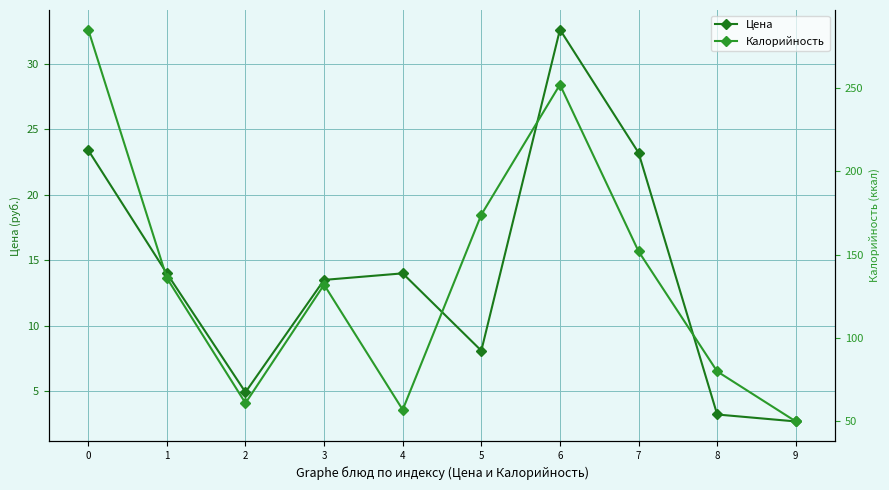

Is the value of Цена at 0 greater than the value of Калорийность at 1?

No